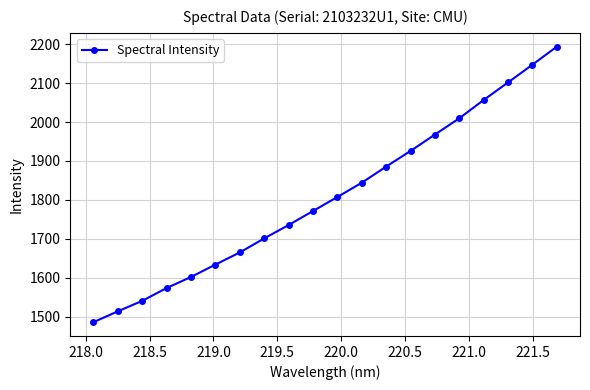

How many series are shown in this chart?

1